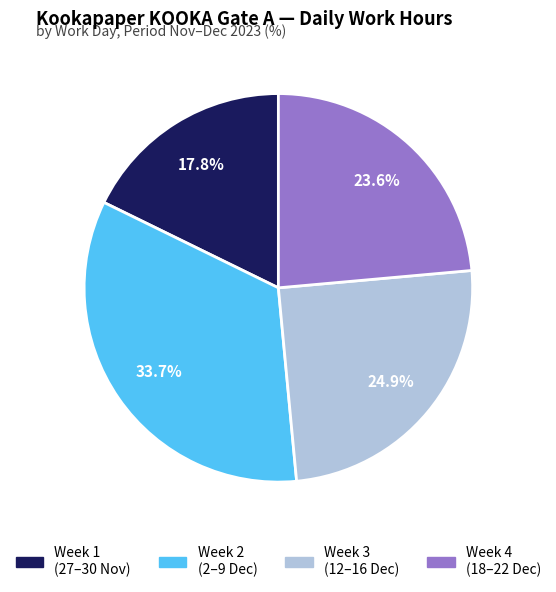

Approximately how many times larger is the value at Week 1 (27–30 Nov) compared to Week 4 (18–22 Dec)?

0.8